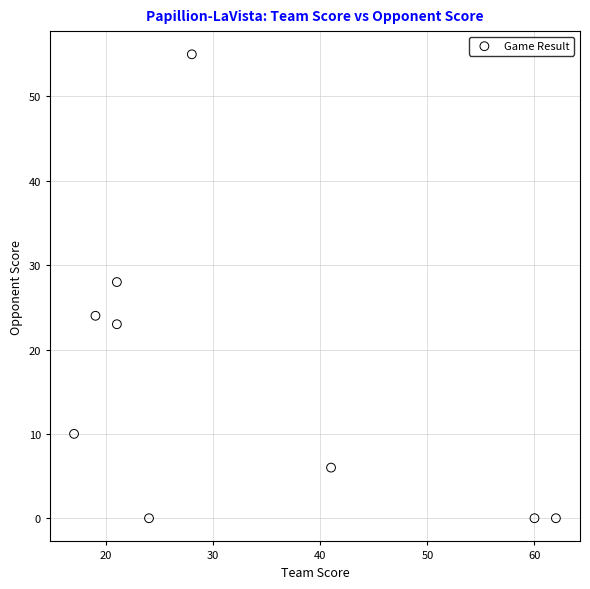

What Y value in the scatter plot is closest to 27?

28